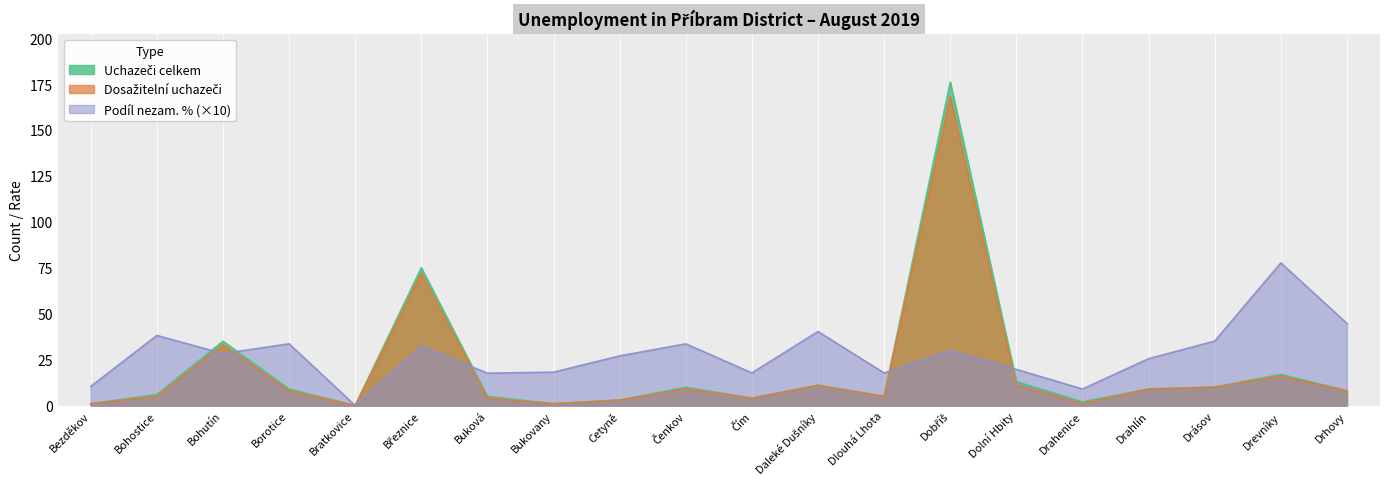

True or false: Dosažitelní uchazeči and Uchazeči celkem cross at least once.

False